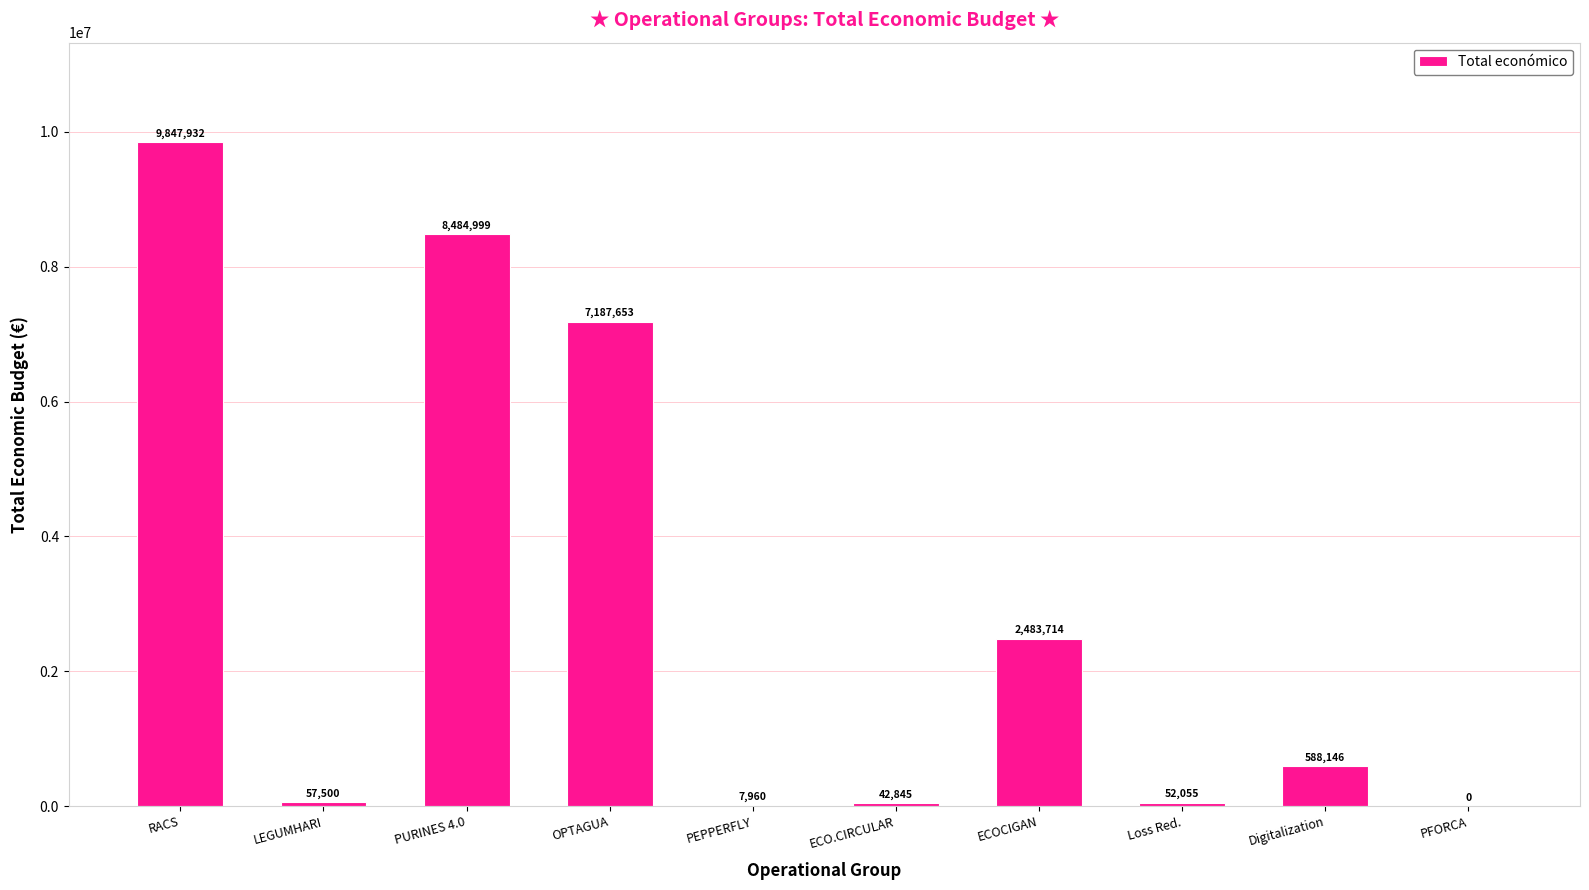

What is the approximate value at Digitalization?

588146